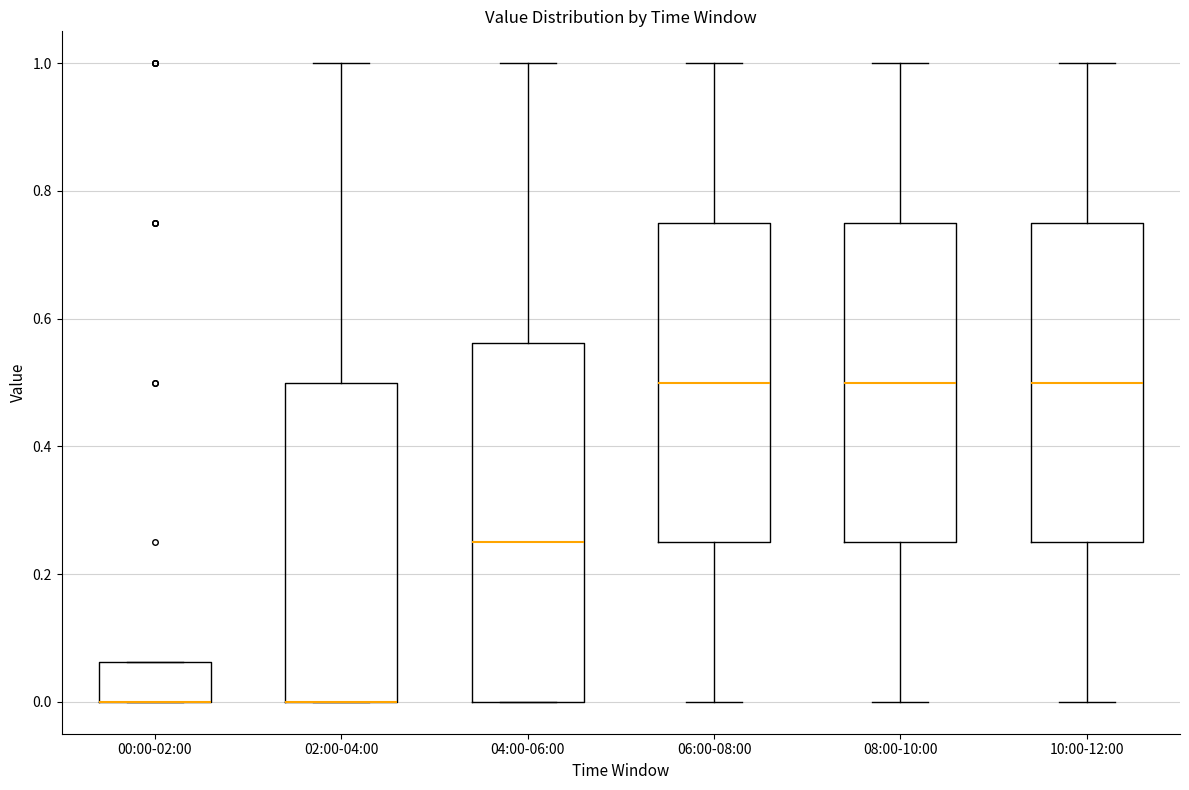

Reading left to right, transcribe this box plot: for each box, give where its median line is, the range the box spans, and where its two whiskers end, as read against the y-axis. The values are not printed on the chart, so give them approximately, as read against the axis.

00:00-02:00: median 0.00 (drawn on the box's lower edge), box 0.00 to 0.06, whiskers 0.00 to 0.06
02:00-04:00: median 0.00 (drawn on the box's lower edge), box 0.00 to 0.50, whiskers 0.00 to 1.00
04:00-06:00: median 0.26, box 0.00 to 0.56, whiskers 0.00 to 1.00
06:00-08:00: median 0.50, box 0.26 to 0.76, whiskers 0.00 to 1.00
08:00-10:00: median 0.50, box 0.26 to 0.76, whiskers 0.00 to 1.00
10:00-12:00: median 0.50, box 0.26 to 0.76, whiskers 0.00 to 1.00